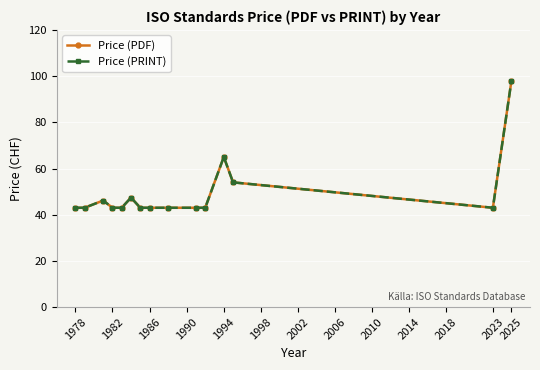

What is the minimum value for Price (PRINT)?

43.0